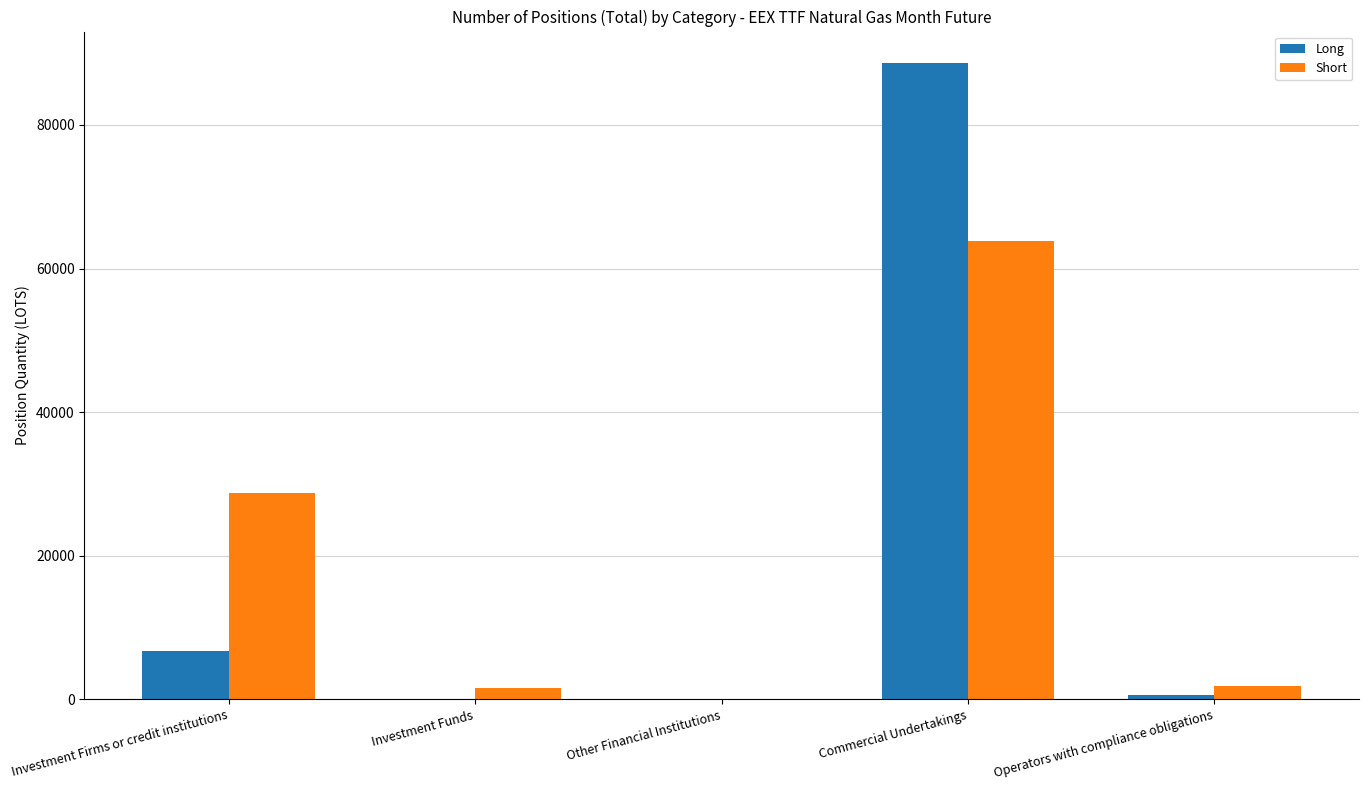

What is the sum of the Long values at Other Financial Institutions and Commercial Undertakings?

88580.8